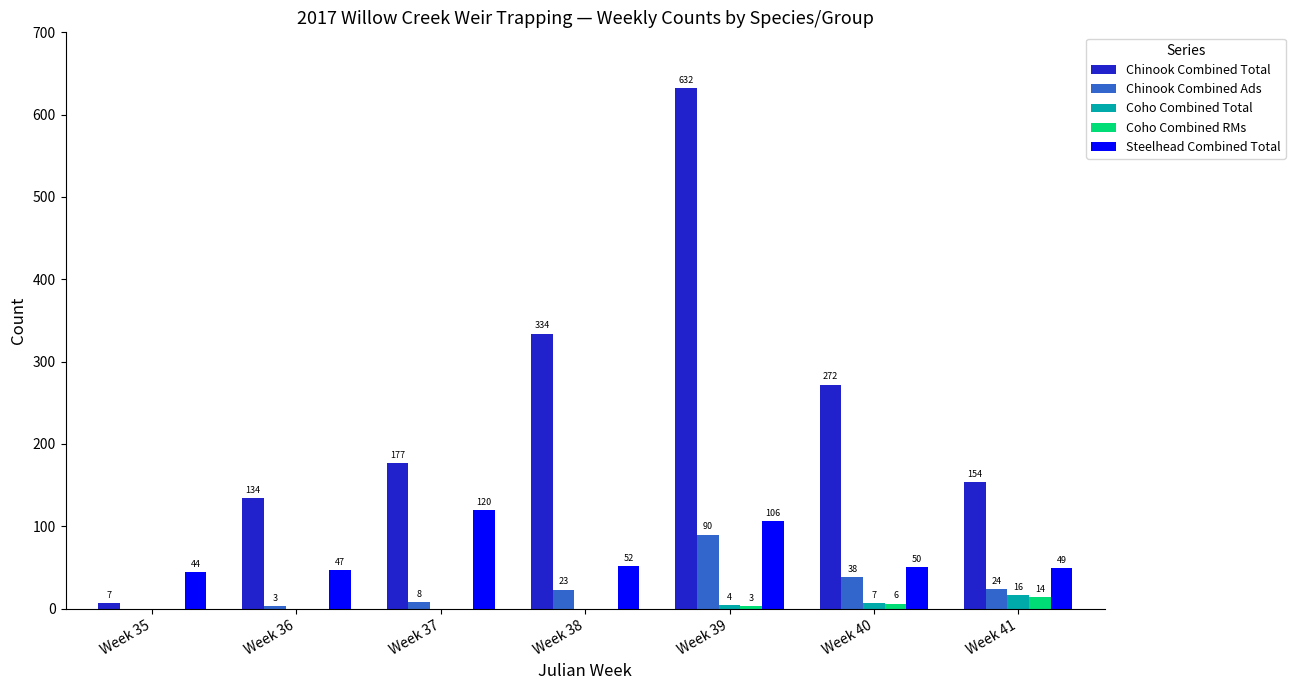

Which series has the largest total across all categories?

Chinook Combined Total